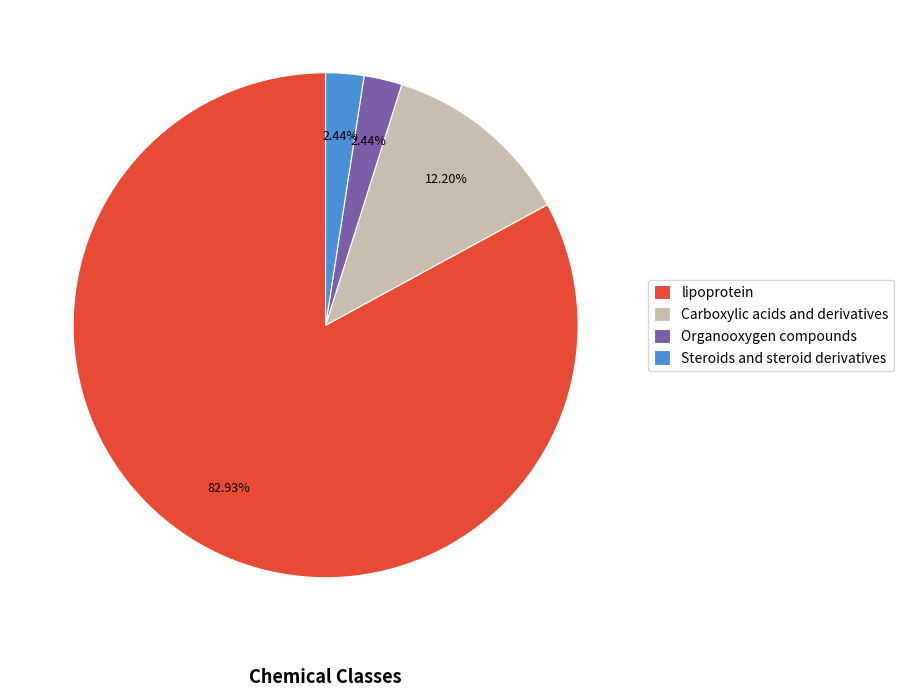

Between Carboxylic acids and derivatives and lipoprotein, which is larger?

lipoprotein